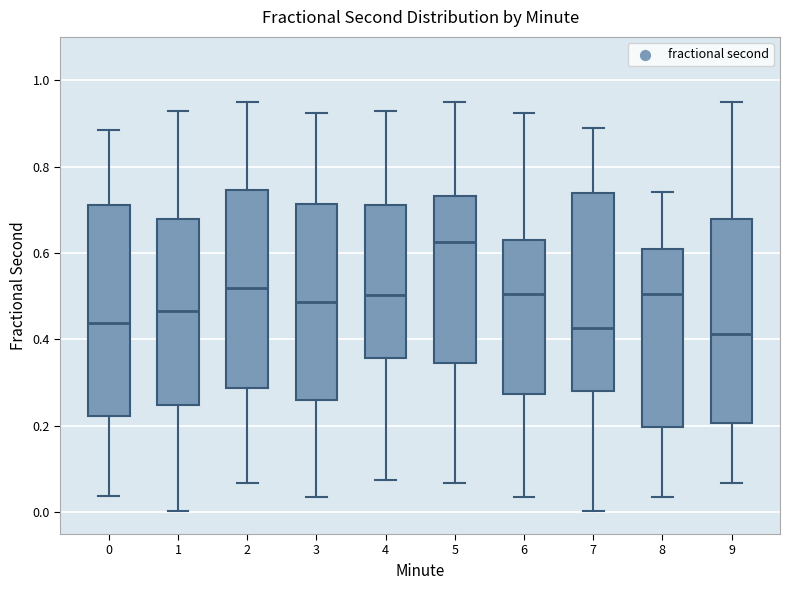

Reading left to right, transcribe this box plot: for each box, give where its median line is, the range the box spans, and where its two whiskers end, as read against the y-axis. The values are not printed on the chart, so give them approximately, as read against the axis.

0: median 0.44, box 0.22 to 0.72, whiskers 0.04 to 0.88
1: median 0.46, box 0.24 to 0.68, whiskers 0.00 to 0.92
2: median 0.52, box 0.28 to 0.74, whiskers 0.06 to 0.94
3: median 0.48, box 0.26 to 0.72, whiskers 0.04 to 0.92
4: median 0.50, box 0.36 to 0.72, whiskers 0.08 to 0.92
5: median 0.62, box 0.34 to 0.74, whiskers 0.06 to 0.94
6: median 0.50, box 0.28 to 0.64, whiskers 0.04 to 0.92
7: median 0.42, box 0.28 to 0.74, whiskers 0.00 to 0.88
8: median 0.50, box 0.20 to 0.60, whiskers 0.04 to 0.74
9: median 0.42, box 0.20 to 0.68, whiskers 0.06 to 0.94